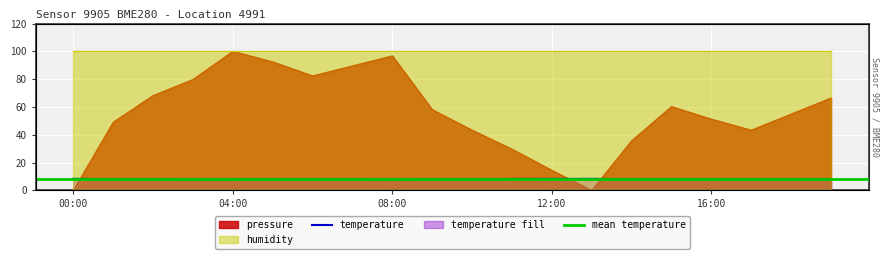

After their last crossing, which series has the higher values: temperature or pressure?

pressure